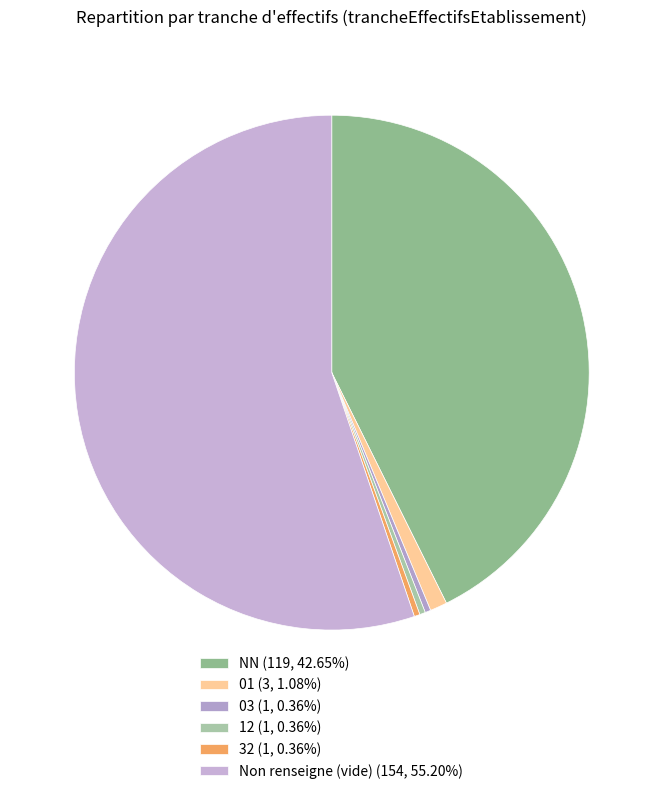

Does any single category account for the majority?

Yes